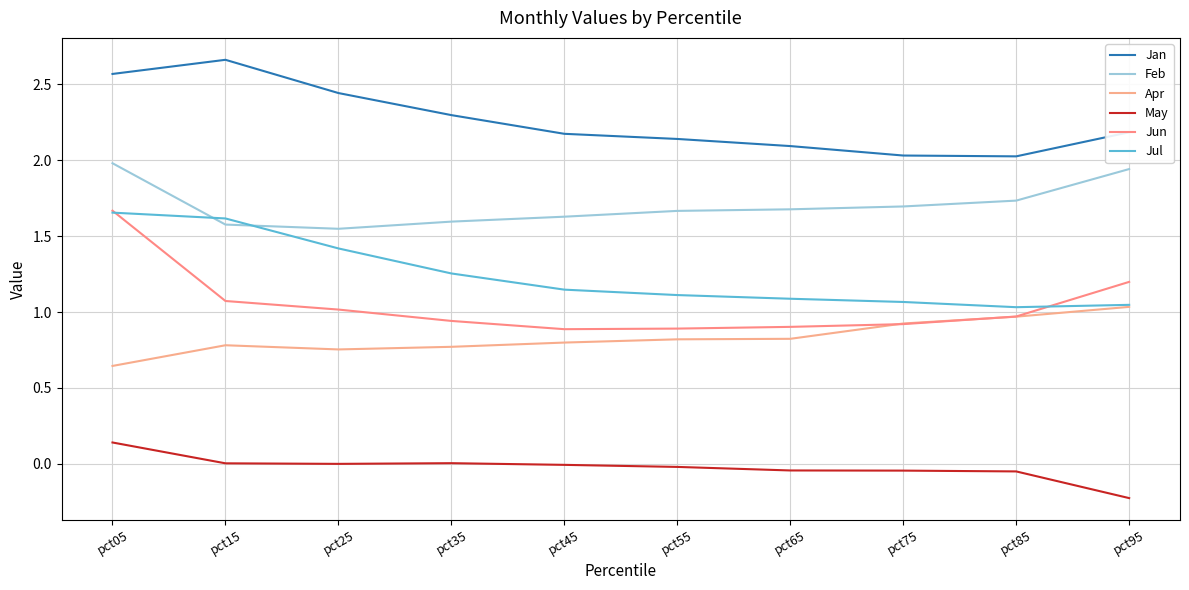

What is the smallest value displayed?

-0.2